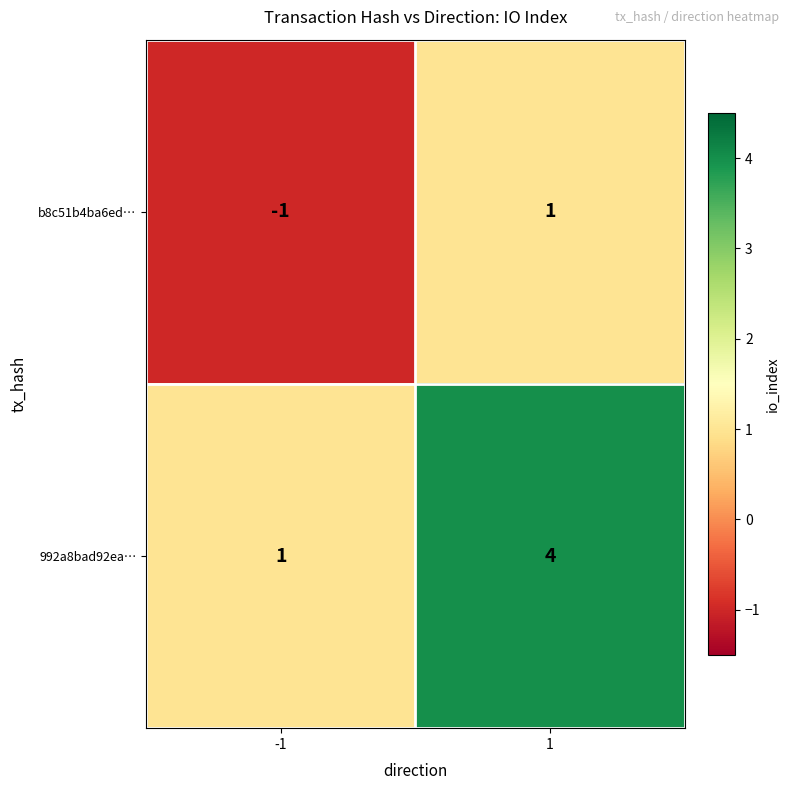

List the series in order of their peak value, lowest first.

b8c51b4ba6ed…, 992a8bad92ea…